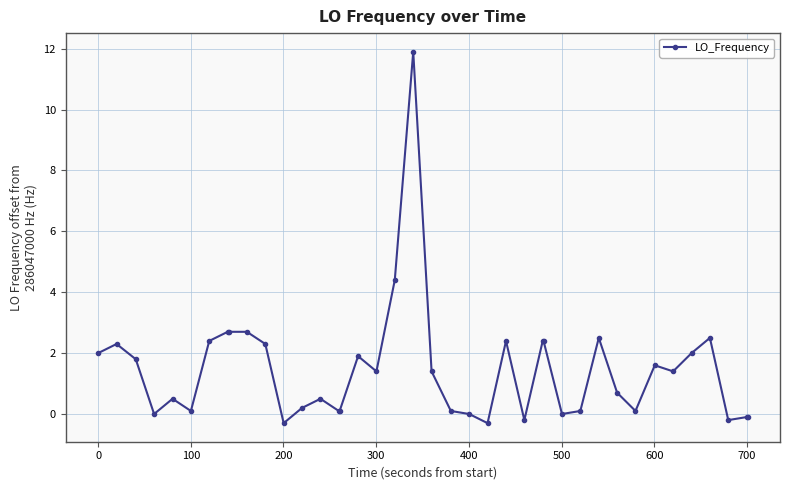

What is the minimum value shown in the chart?

-0.3